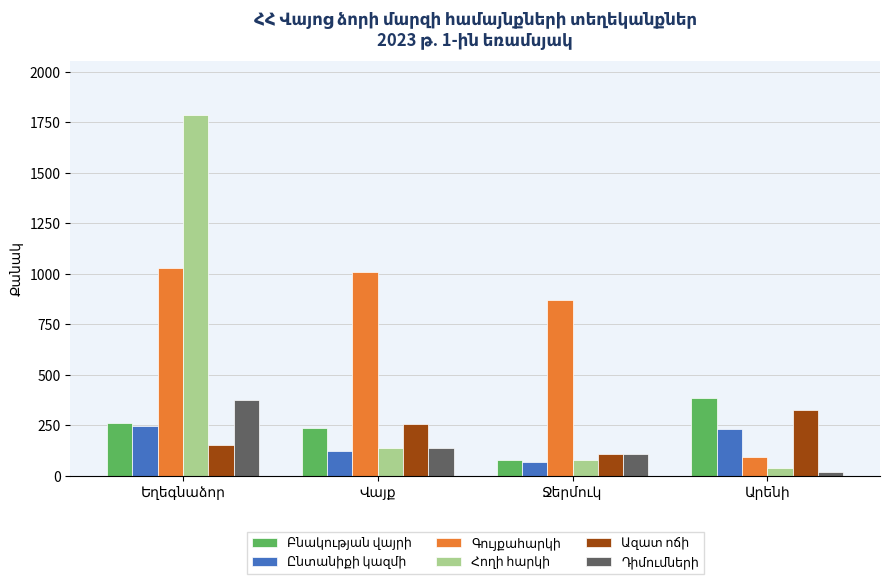

At how many categories does at least one series exceed 751?

3